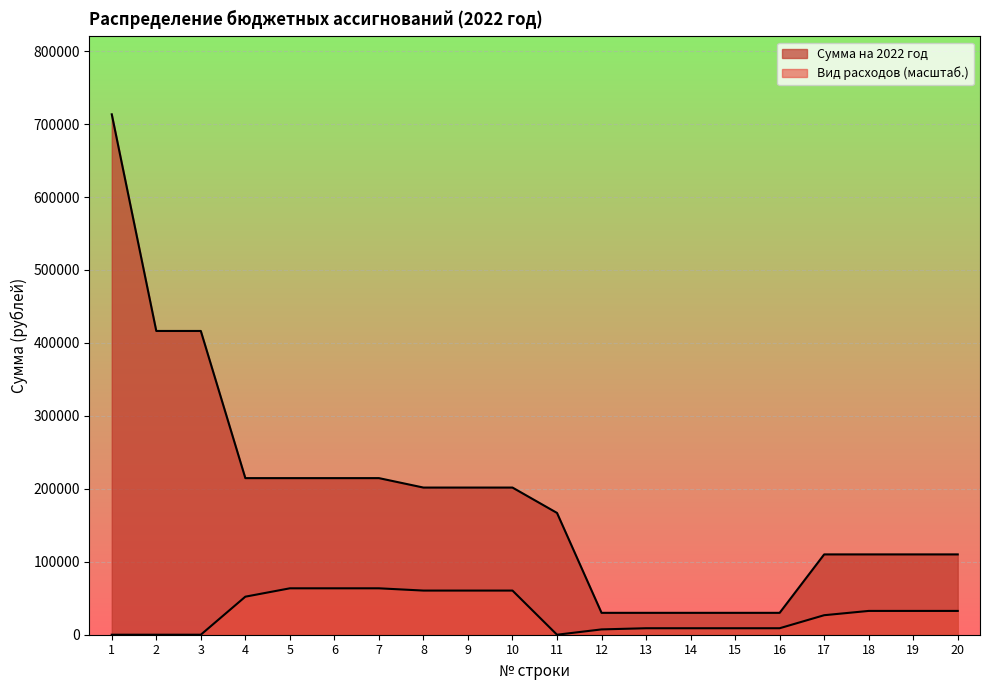

The value at 13 is 20487.1. True or false?

False